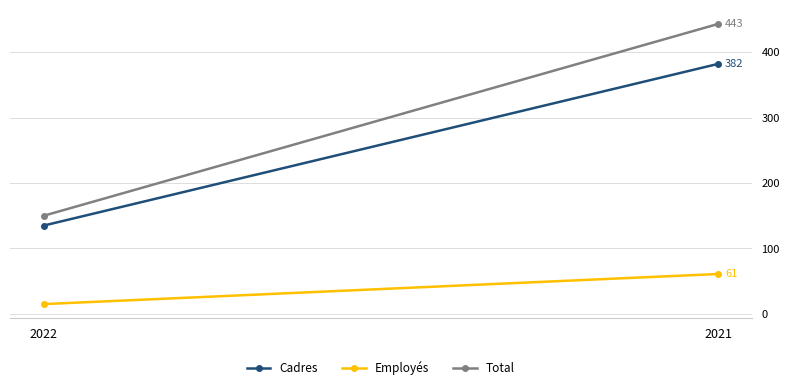

At which label is Cadres closest to 258?

2022